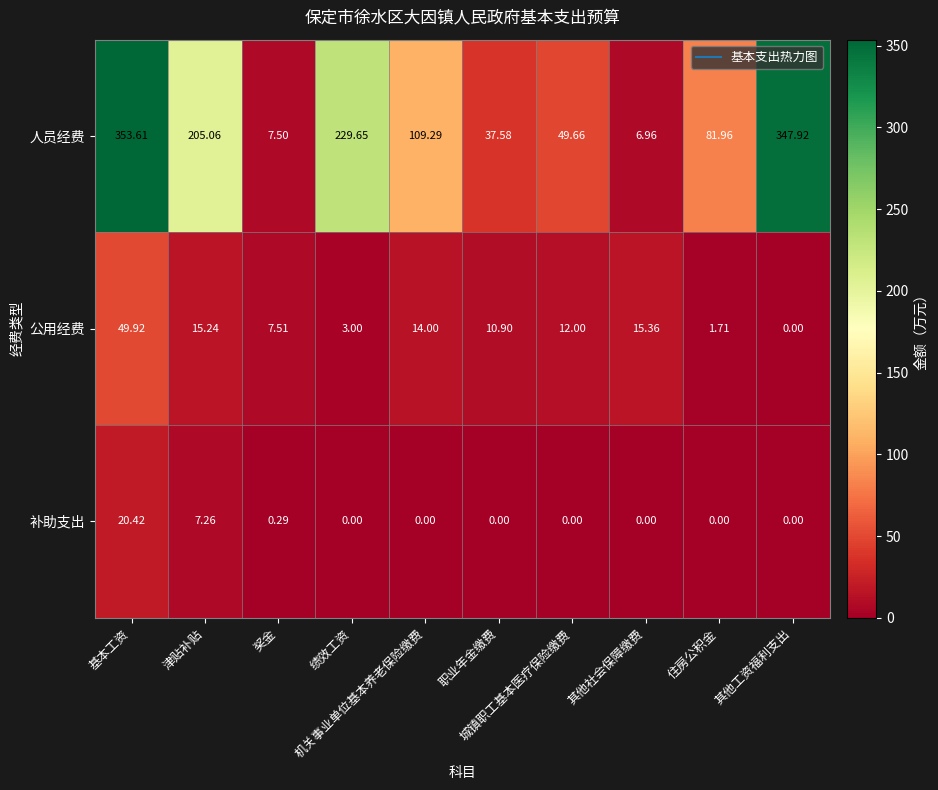

List the series in order of their peak value, highest first.

人员经费, 公用经费, 补助支出